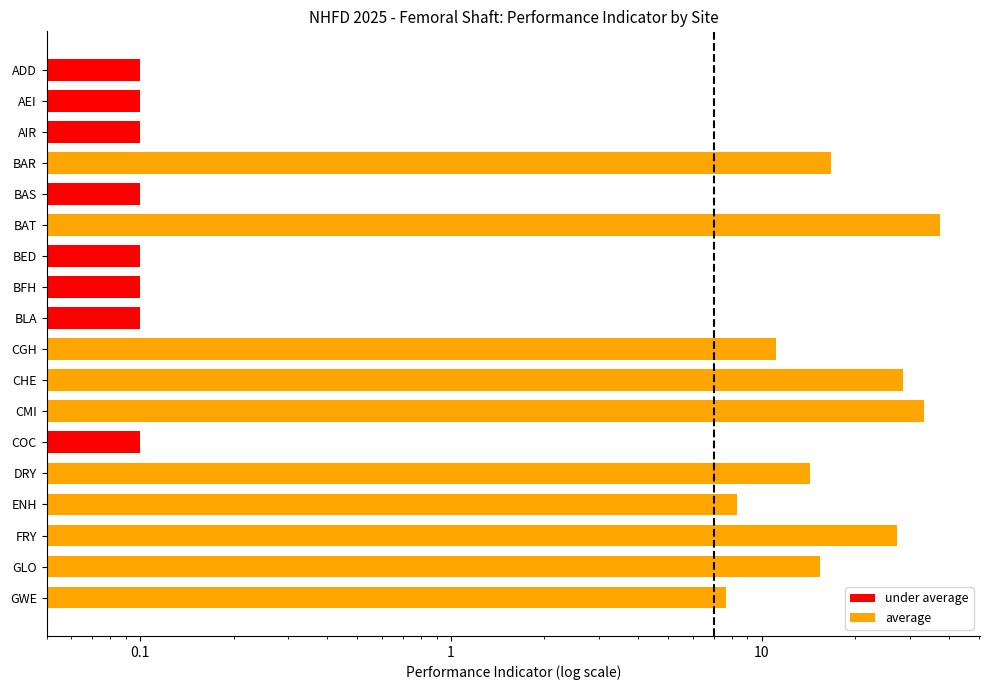

What is the sum of all values?

201.0